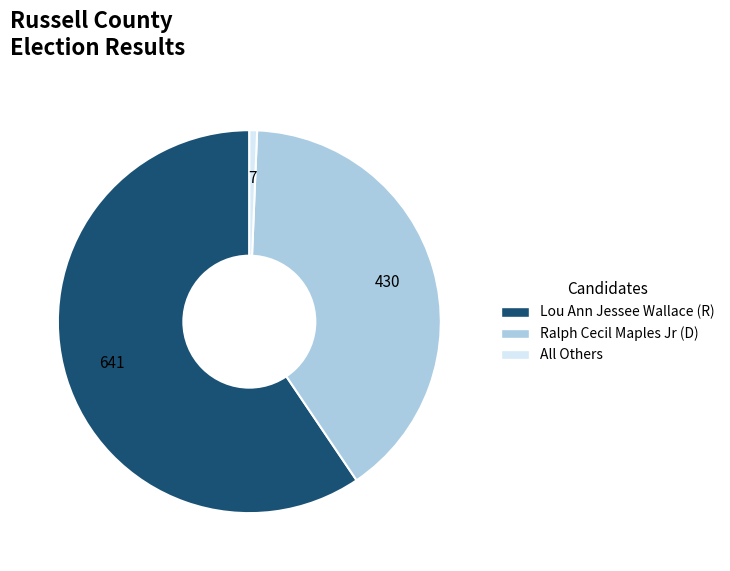

Does any single category account for the majority?

Yes